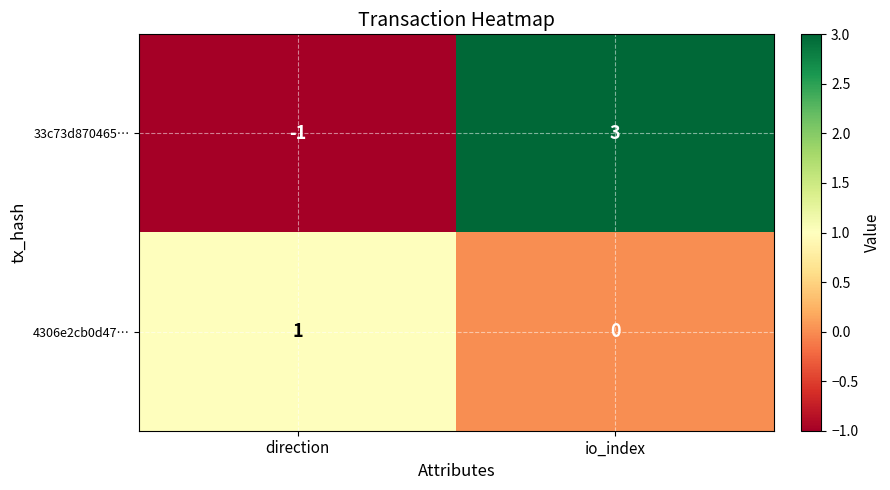

Between direction and io_index, which series saw the biggest shift?

33c73d870465…